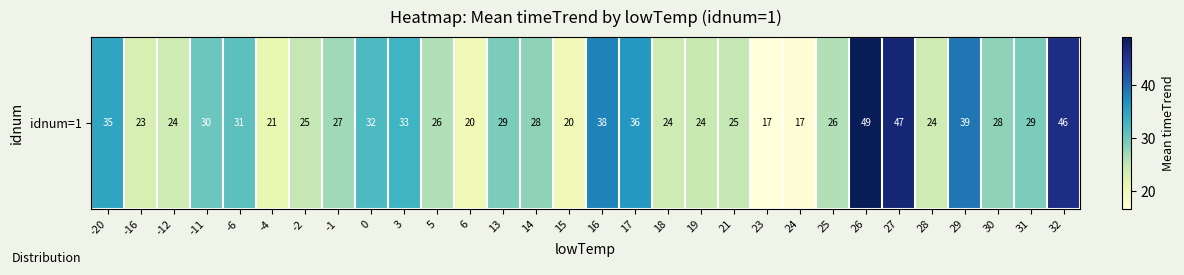

How many data points does each series have?

30